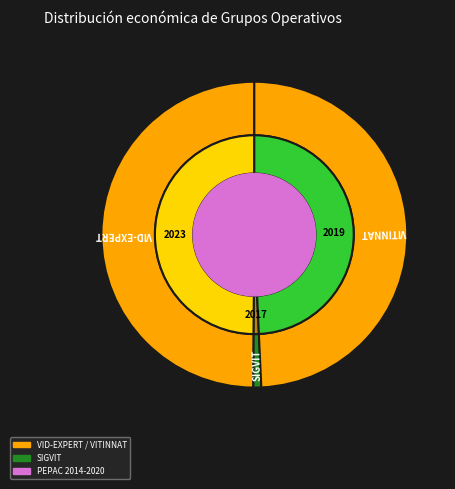

Does VID-EXPERT represent more than half of the total?

No